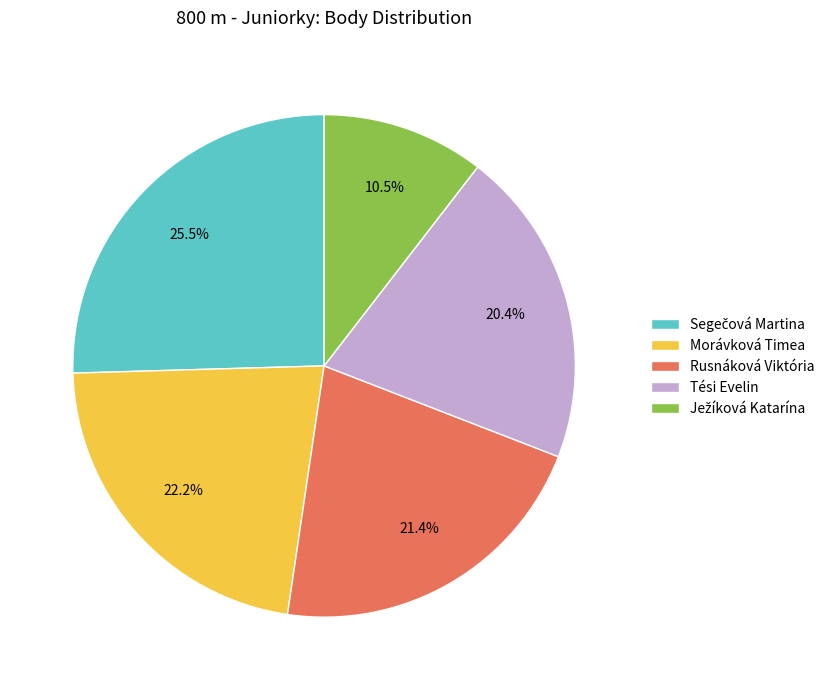

Is Tési Evelin the majority of the pie?

No